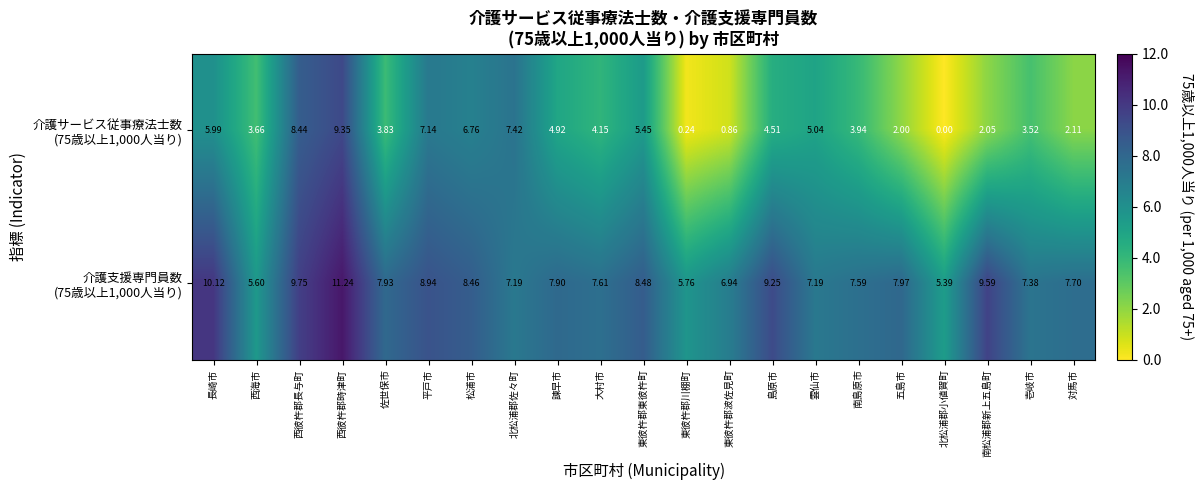

Which category has the highest value across all series?

西彼杵郡時津町